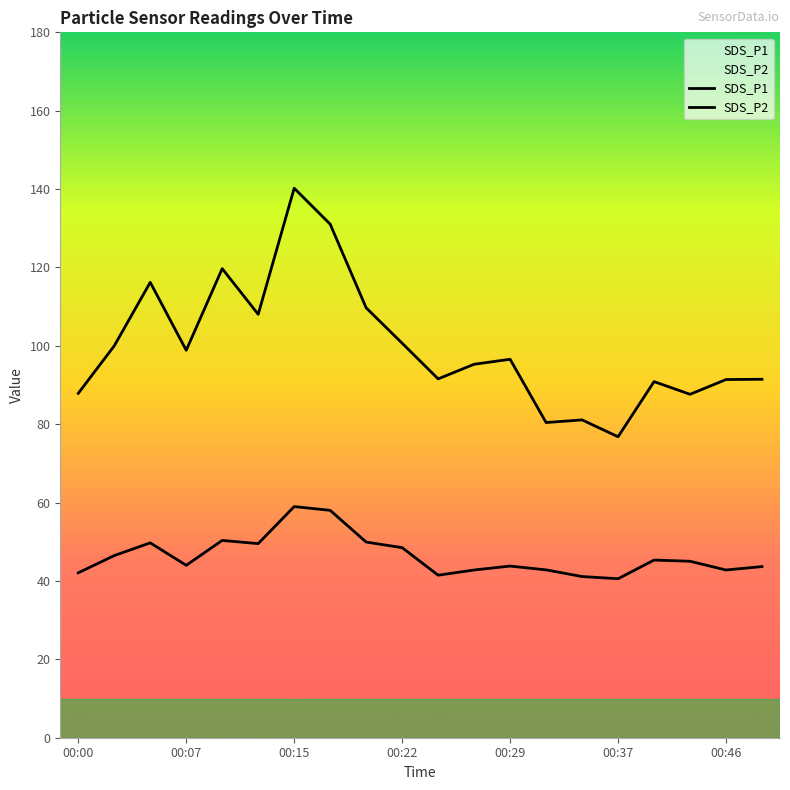

What is the value of the SDS_P2 point at the 7th from the left?

59.0